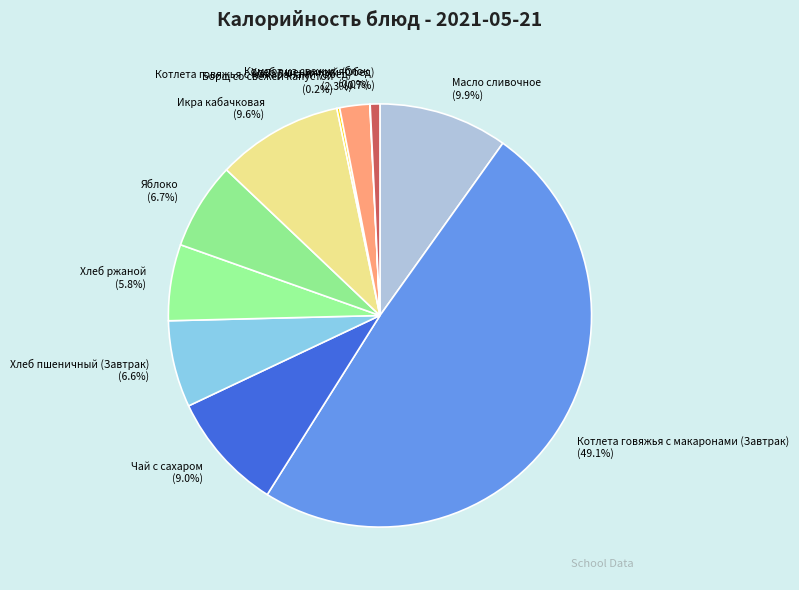

What is the largest slice in the pie chart?

Котлета говяжья с макаронами (Завтрак)